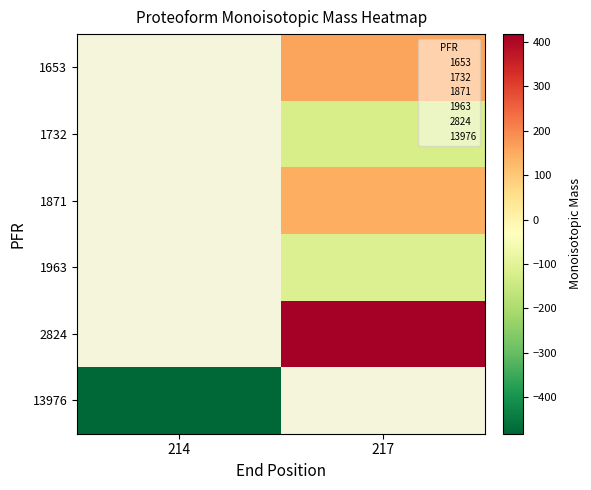

Count the number of categories in the chart.

2